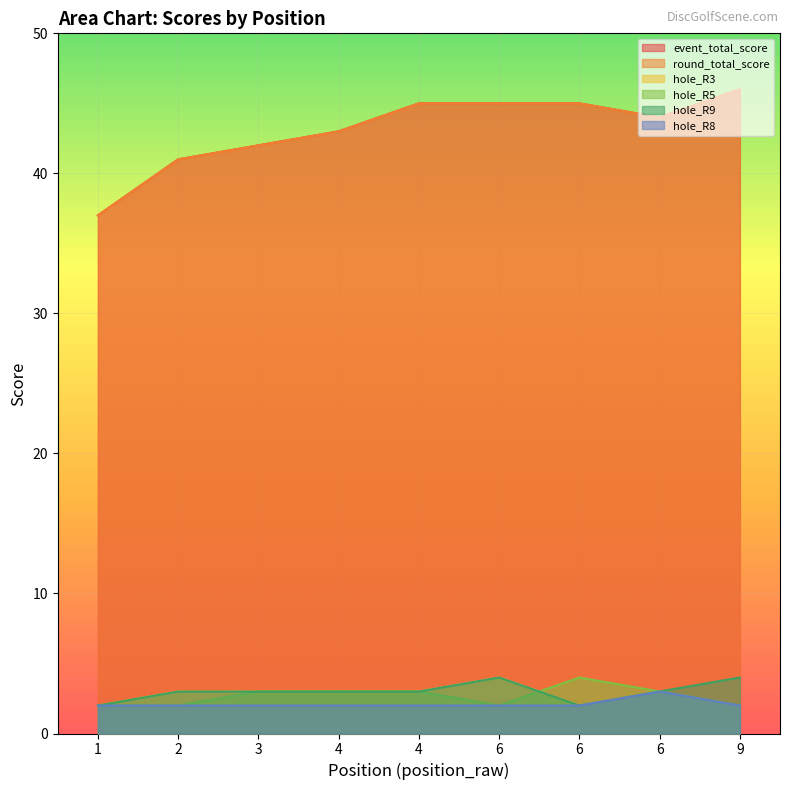

Is the value of hole_R3 at 3 greater than the value of hole_R9 at 6?

No